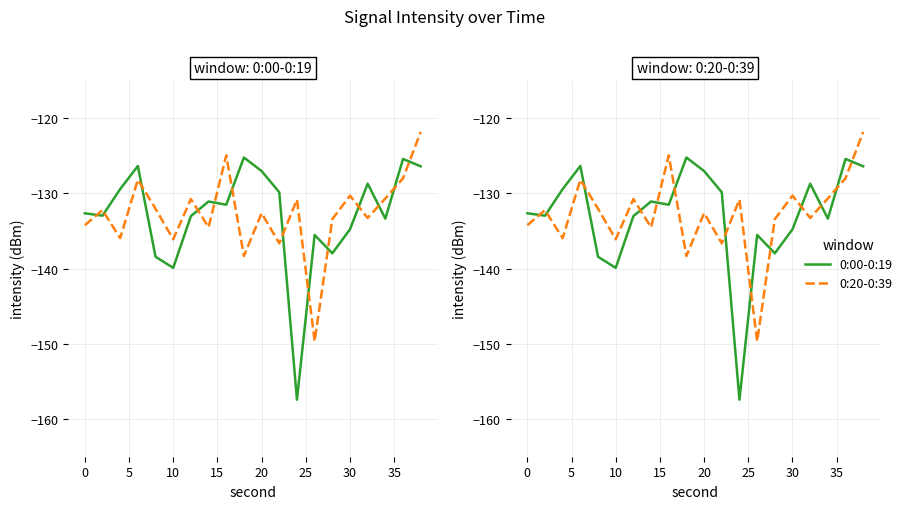

The value of 0:20-0:39 at 15 is -132.1. True or false?

True